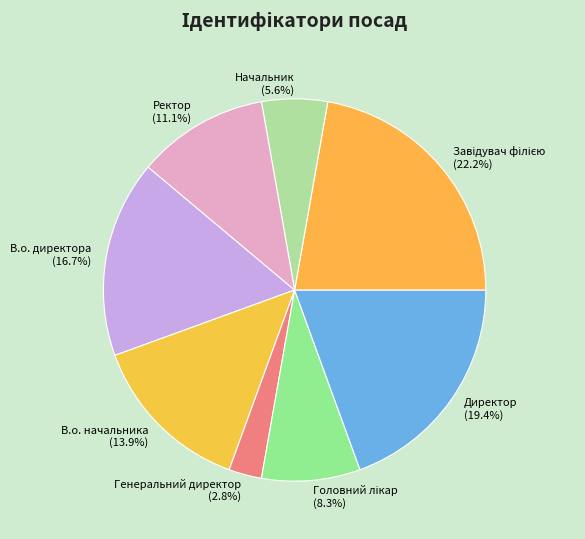

What is the smallest slice in the pie chart?

Генеральний директор